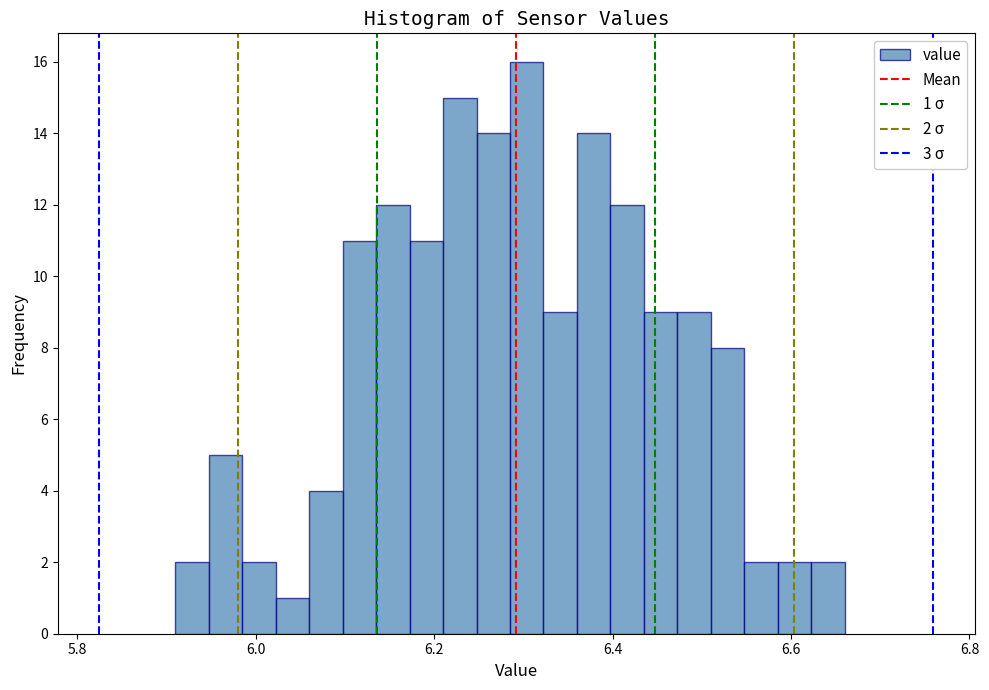

Read against the x-axis, roughly where is the centre of the tallest bar?

6.30